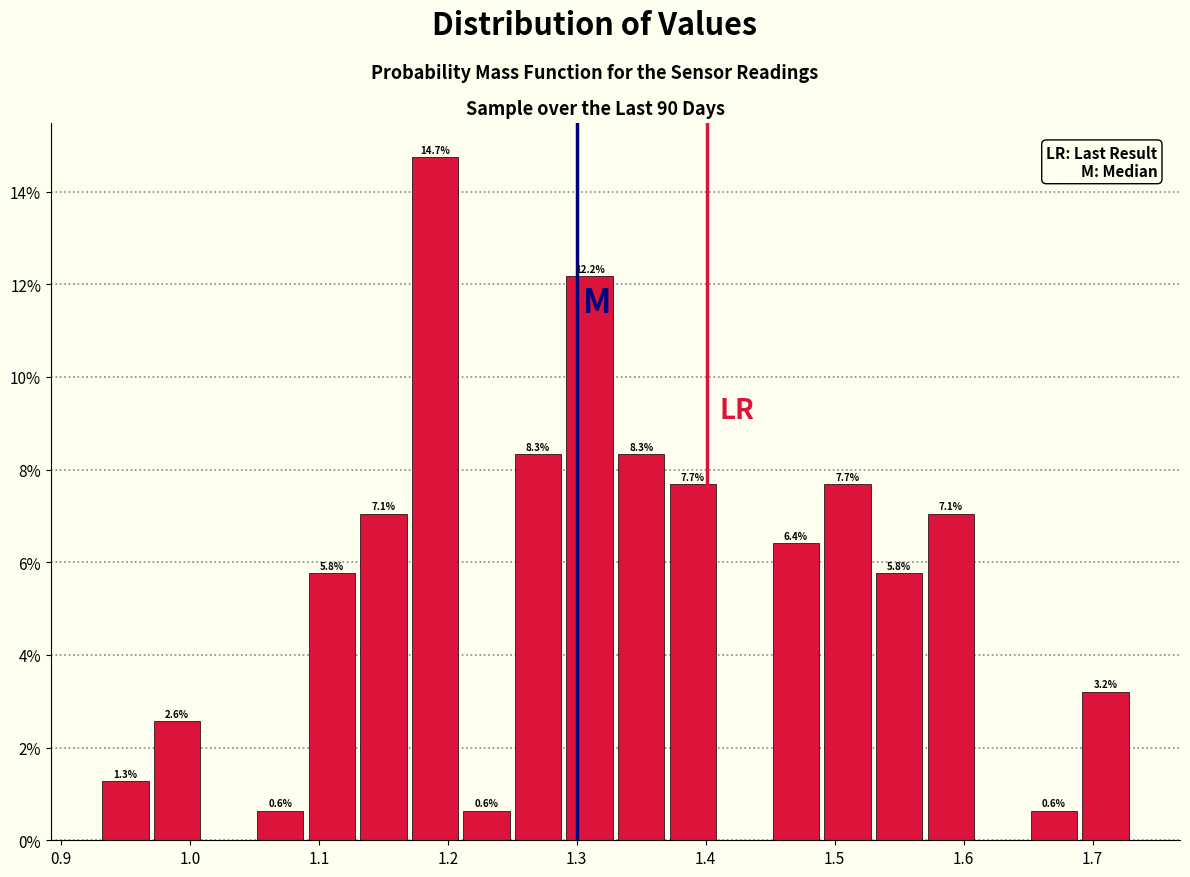

Over which range of the x-axis is the bar tallest?

1.17 to 1.21